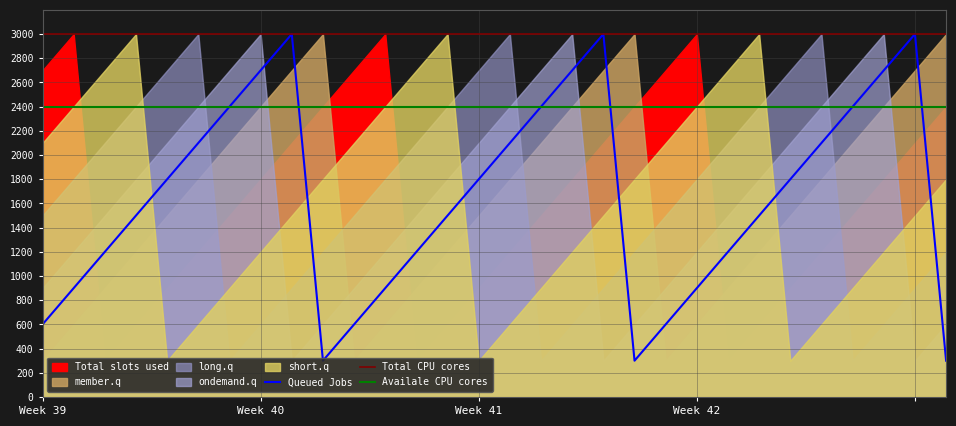

Which series ends up on top after the final intersection of Availale CPU cores and Queued Jobs?

Availale CPU cores